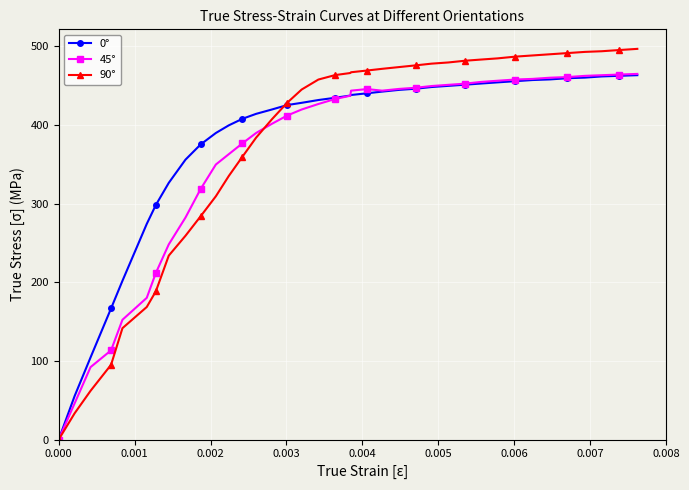

What is the value of the 45° point at the 8th from the left?

248.3